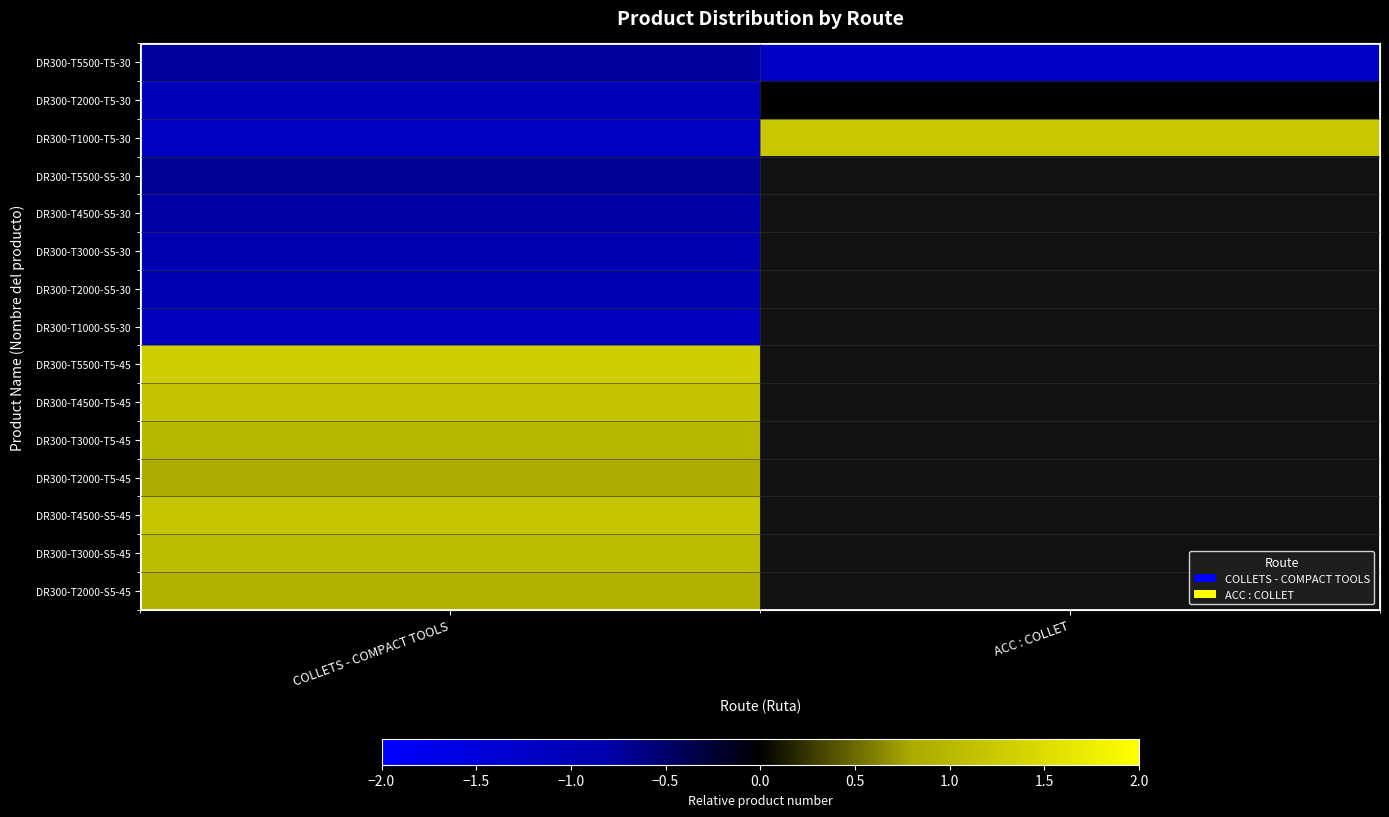

Rank the categories by DR300-T2000-T5-45 value from lowest to highest.

COLLETS - COMPACT TOOLS, ACC : COLLET